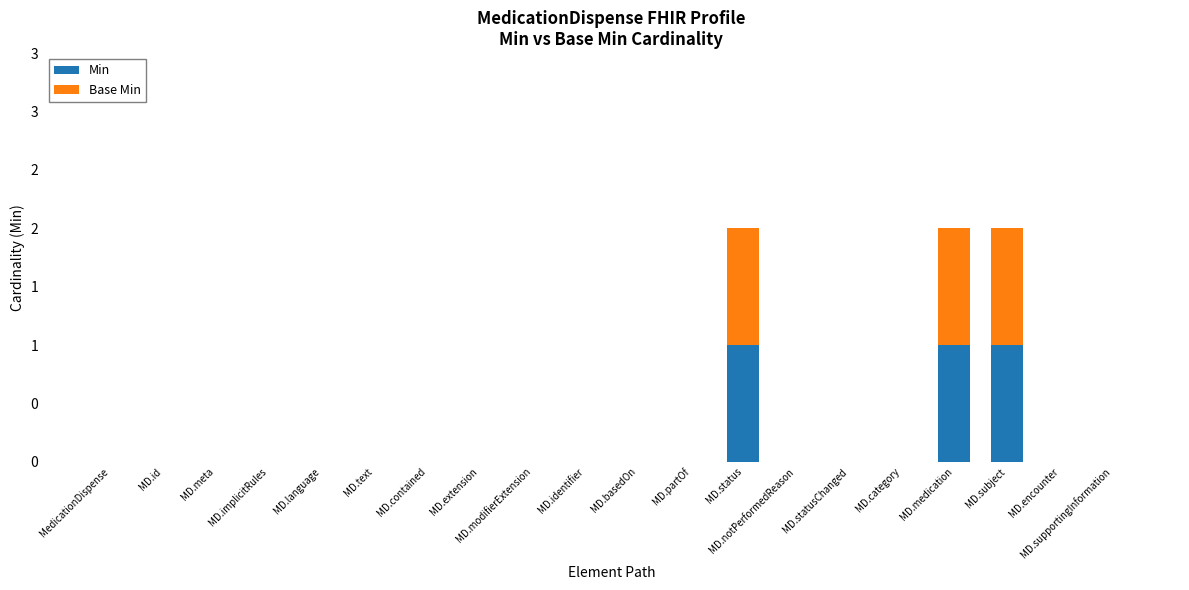

What are all the series names shown in the legend?

Min, Base Min